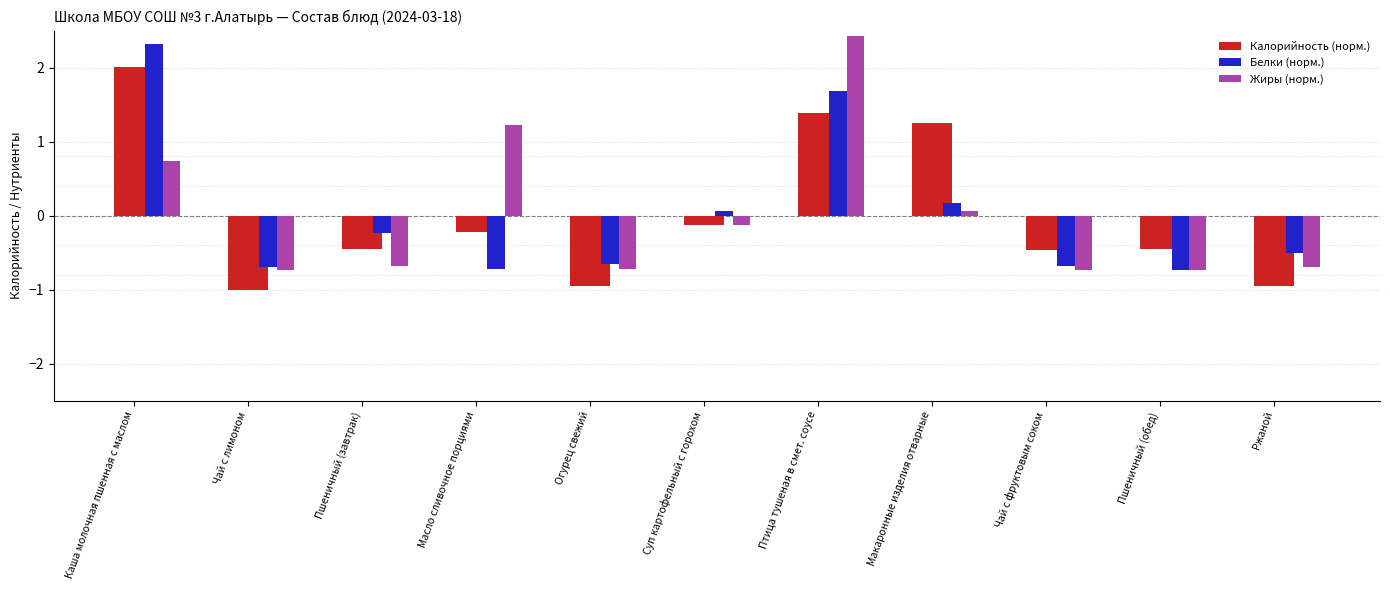

At which label does Белки (норм.) reach its peak?

Каша молочная пшенная с маслом